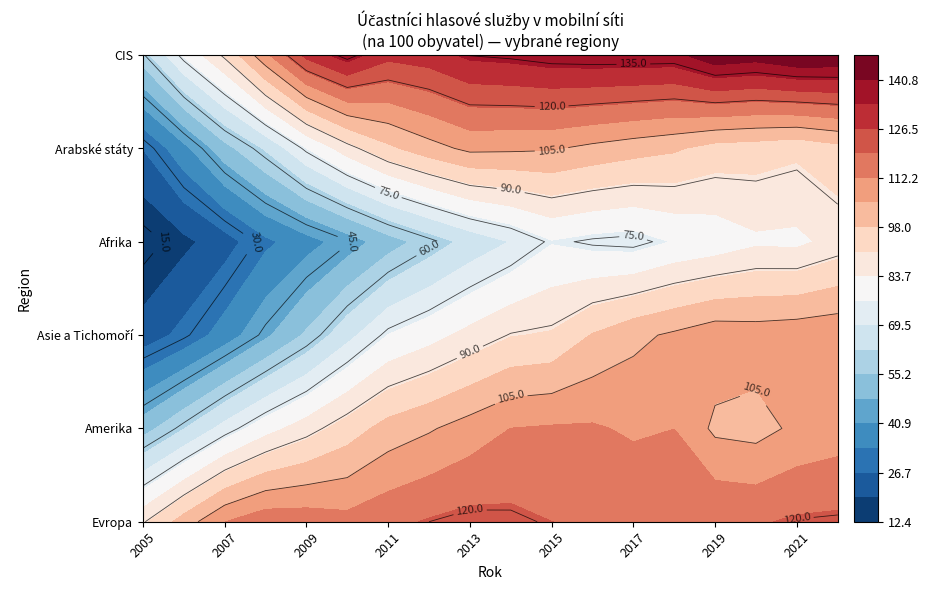

What is the sum of the Arabské státy values at 2005 and 2010?

114.3